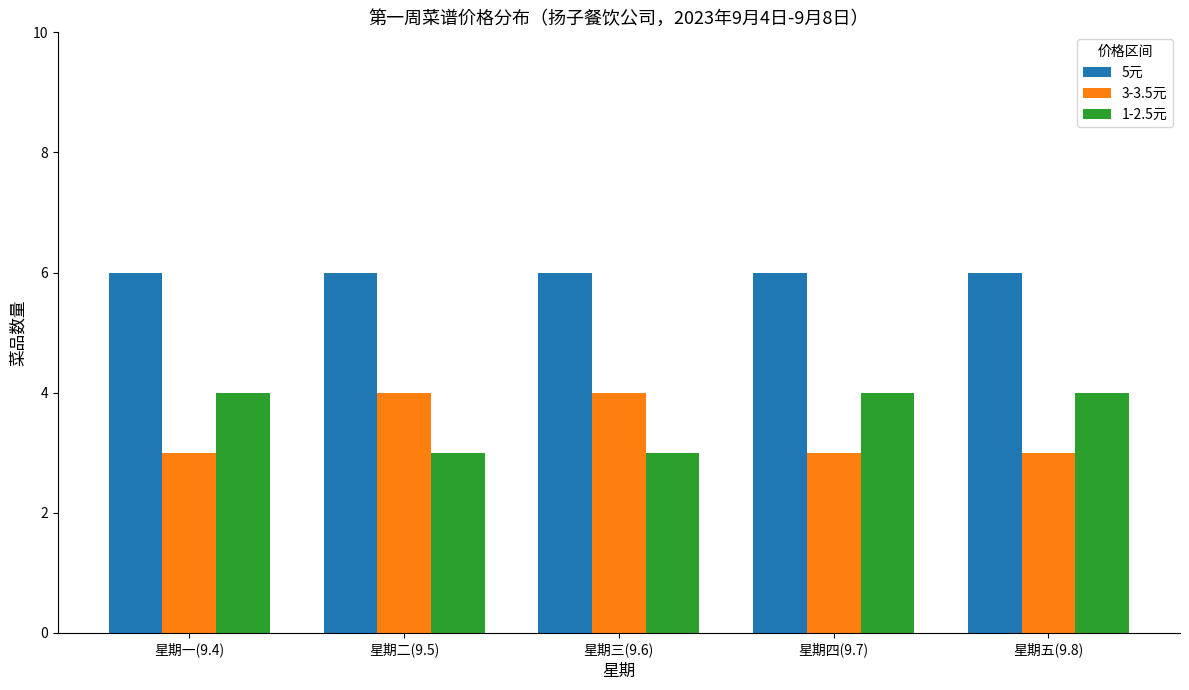

How many groups of bars are there?

5